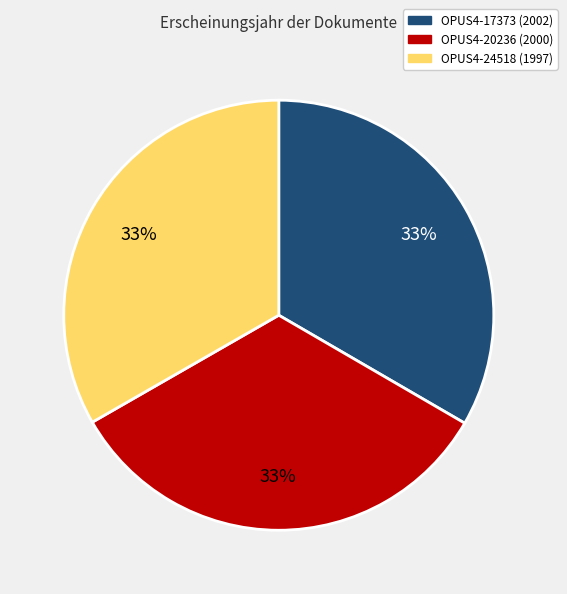

What percentage is the OPUS4-24518 slice, to the nearest percent?

33%